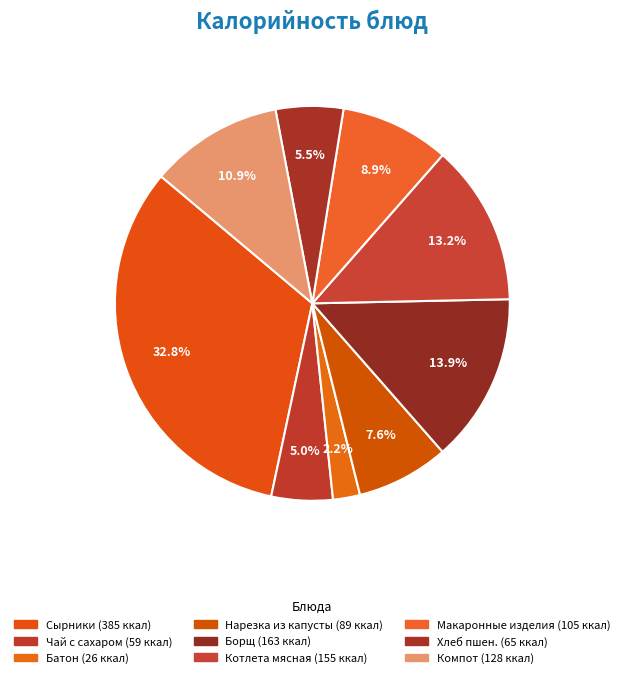

How many slices are in this pie chart?

9